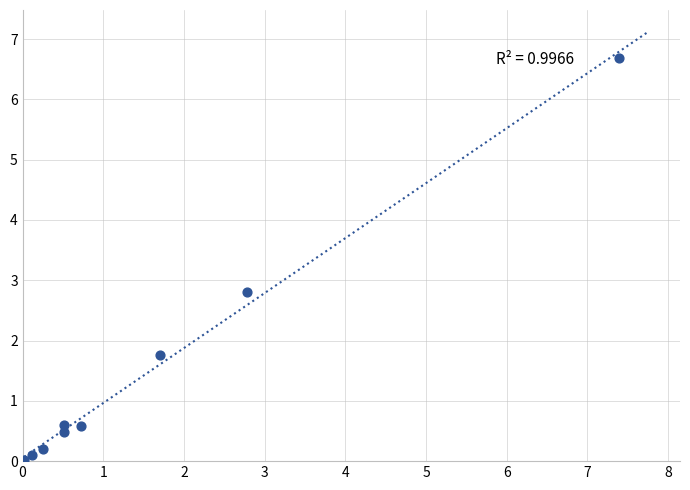

What is the range of X values (max minus min)?

7.4